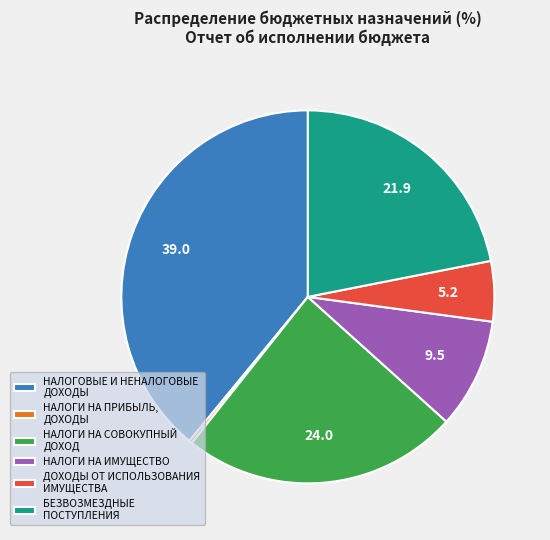

True or false: БЕЗВОЗМЕЗДНЫЕ ПОСТУПЛЕНИЯ accounts for 22% of the total.

True